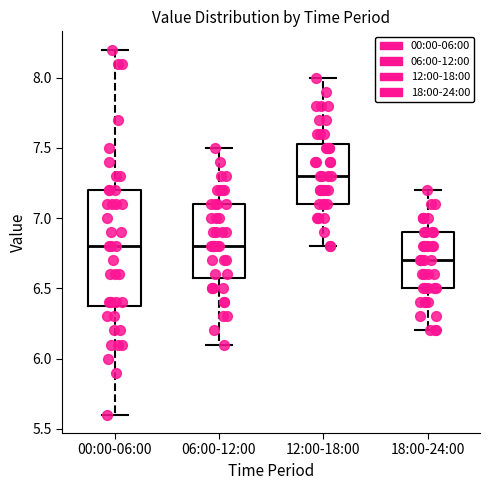

Reading left to right, read every box against the y-axis: the position of its median line, the range the box covers, and the ends of its whiskers. The values are not printed on the chart, so give them approximately, as read against the axis.

00:00-06:00: median 6.80, box 6.40 to 7.20, whiskers 5.60 to 8.20
06:00-12:00: median 6.80, box 6.60 to 7.10, whiskers 6.10 to 7.50
12:00-18:00: median 7.30, box 7.10 to 7.55, whiskers 6.80 to 8.00
18:00-24:00: median 6.70, box 6.50 to 6.90, whiskers 6.20 to 7.20